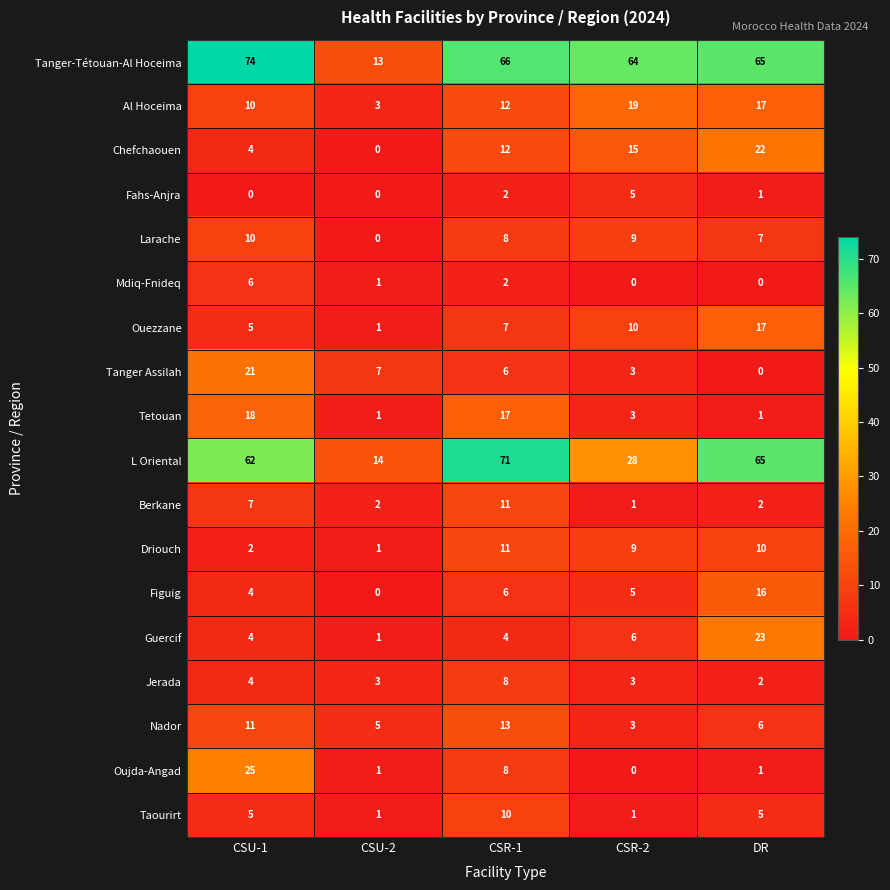

What is the difference between the maximum and minimum values in the Taourirt series?

9